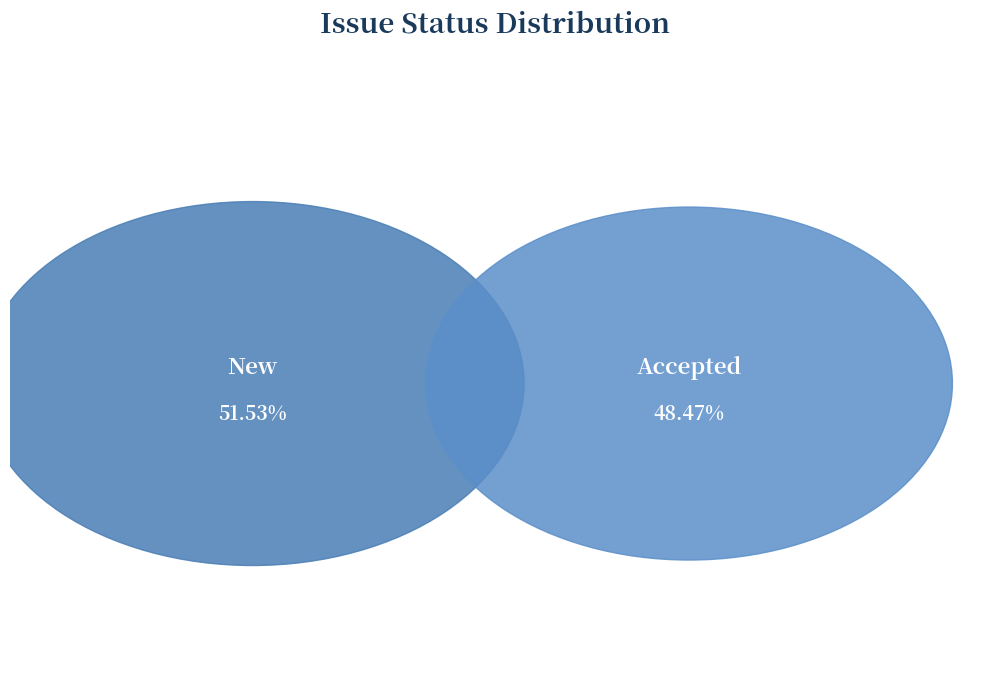

To the nearest percent, what is the combined percentage of Accepted and New?

100%